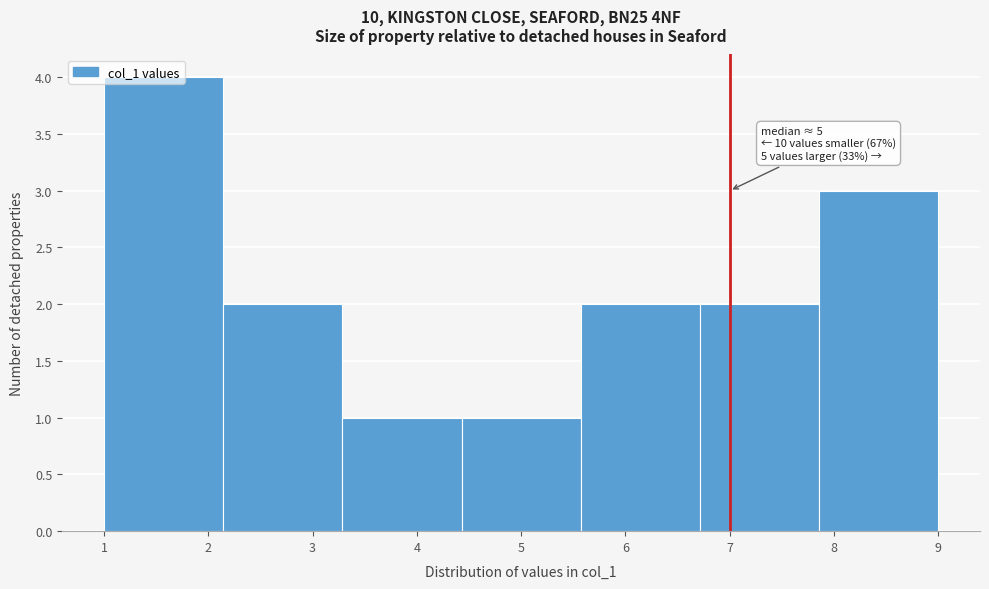

Over which range of the x-axis is the bar tallest?

1.0 to 2.1